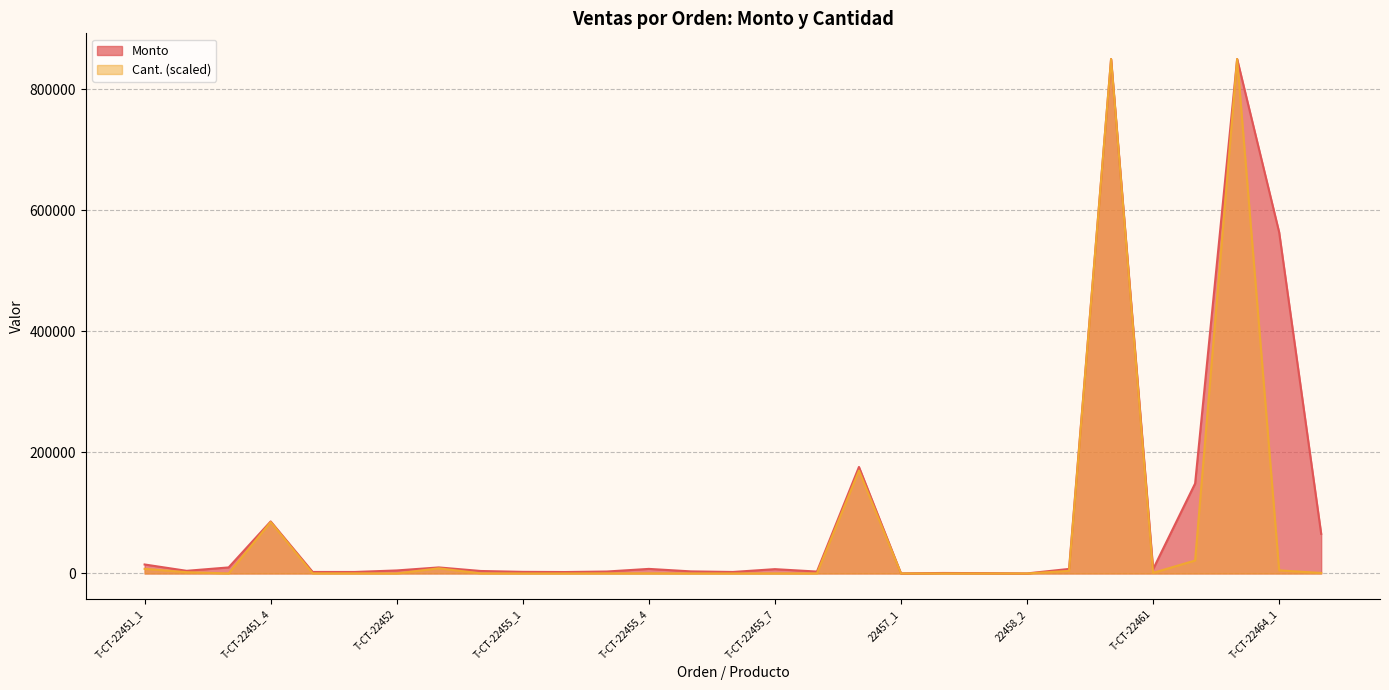

At how many categories does at least one series exceed 846628?

2